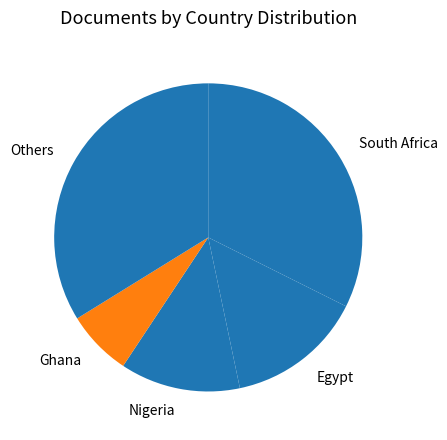

The Nigeria slice represents 13% of the pie. True or false?

True